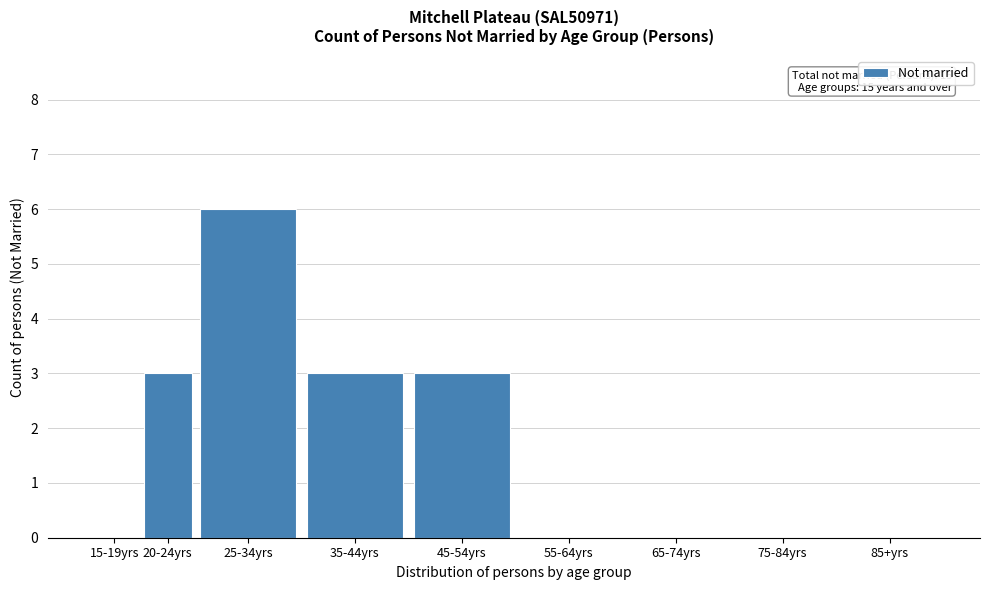

Reading right to left, what are all the values shown in this chart?

85+yrs=0	75-84yrs=0	65-74yrs=0	55-64yrs=0	45-54yrs=3	35-44yrs=3	25-34yrs=6	20-24yrs=3	15-19yrs=0